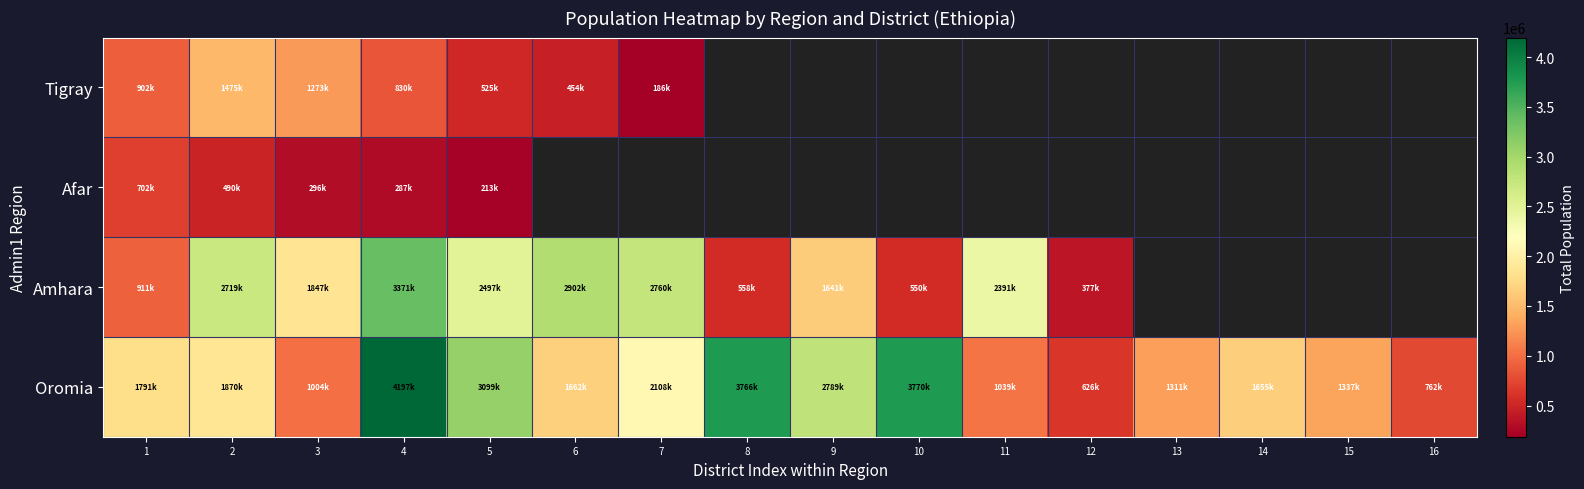

The value of Oromia at 16 is 762739.0. True or false?

True